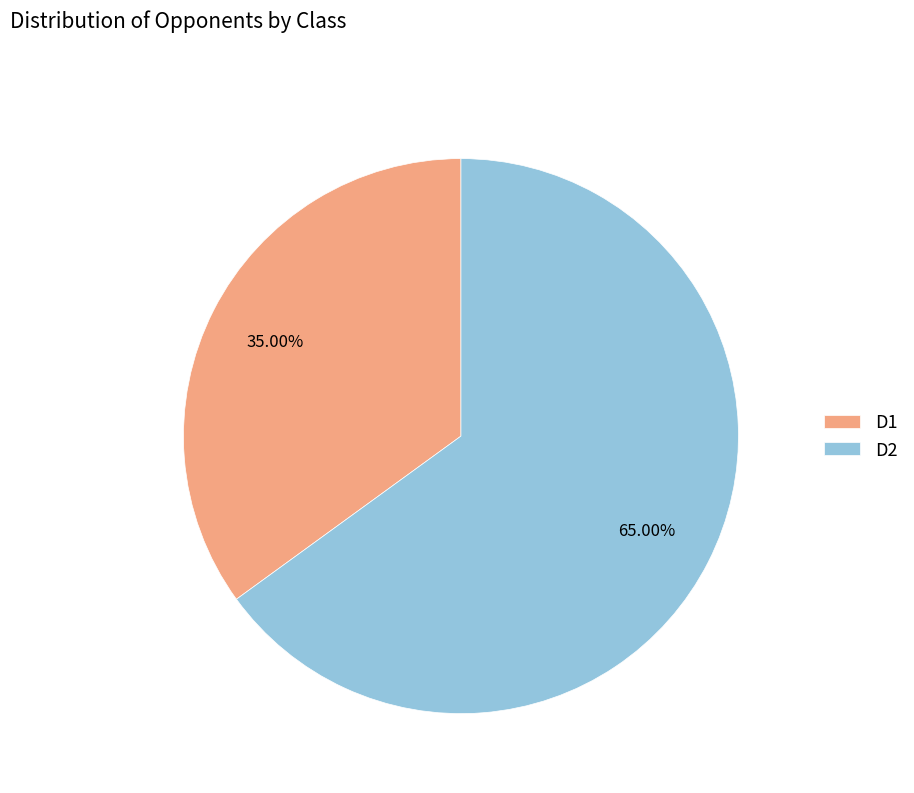

True or false: D2 accounts for 69% of the total.

False